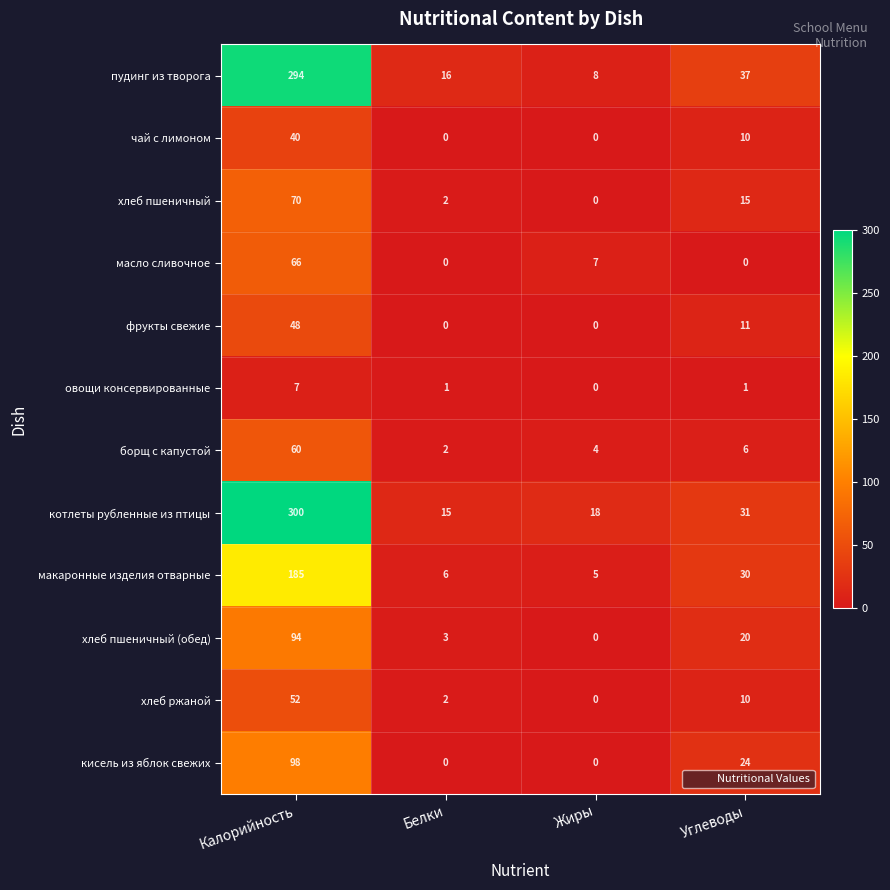

True or false: чай с лимоном has a value of -15 at Жиры.

False